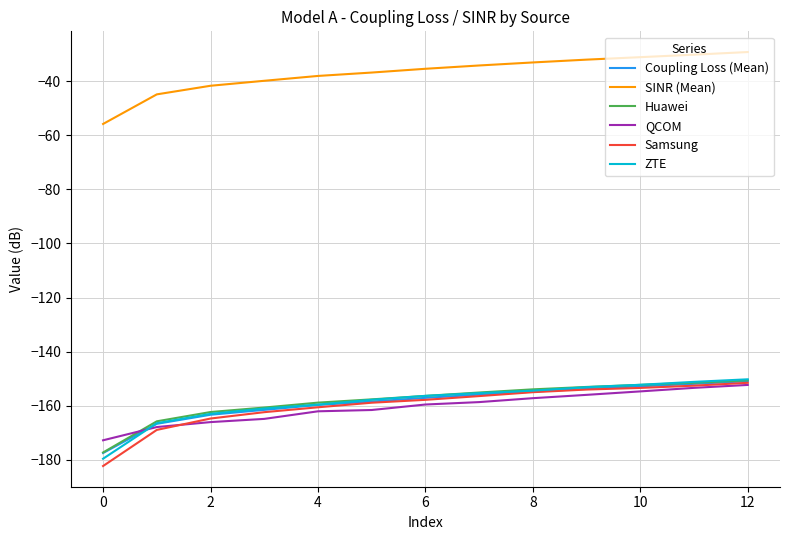

True or false: Huawei and SINR (Mean) cross at least once.

False